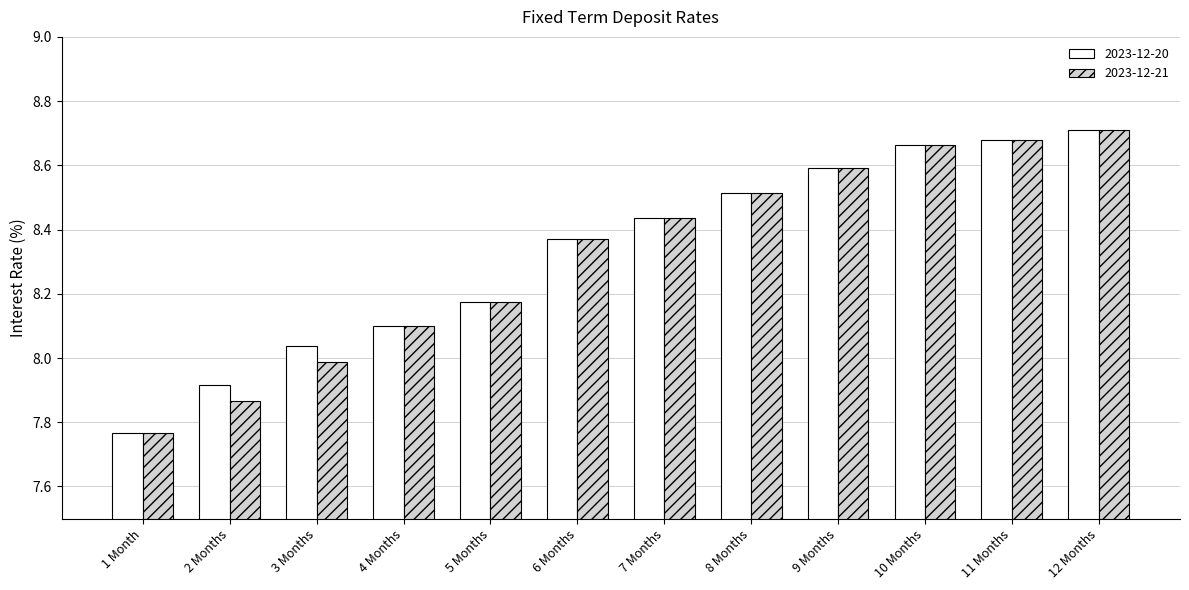

True or false: 2023-12-21 has a value of 8.1 at 4 Months.

True